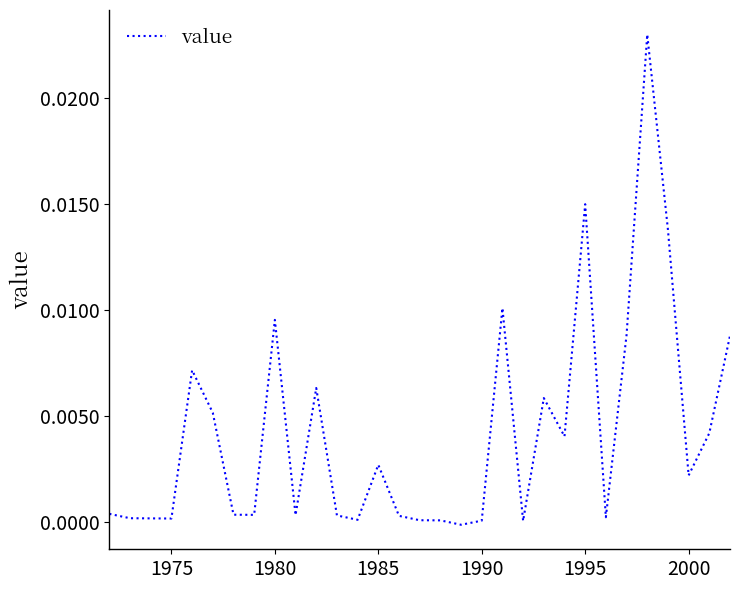

The value at 1990 is 0.0. True or false?

True